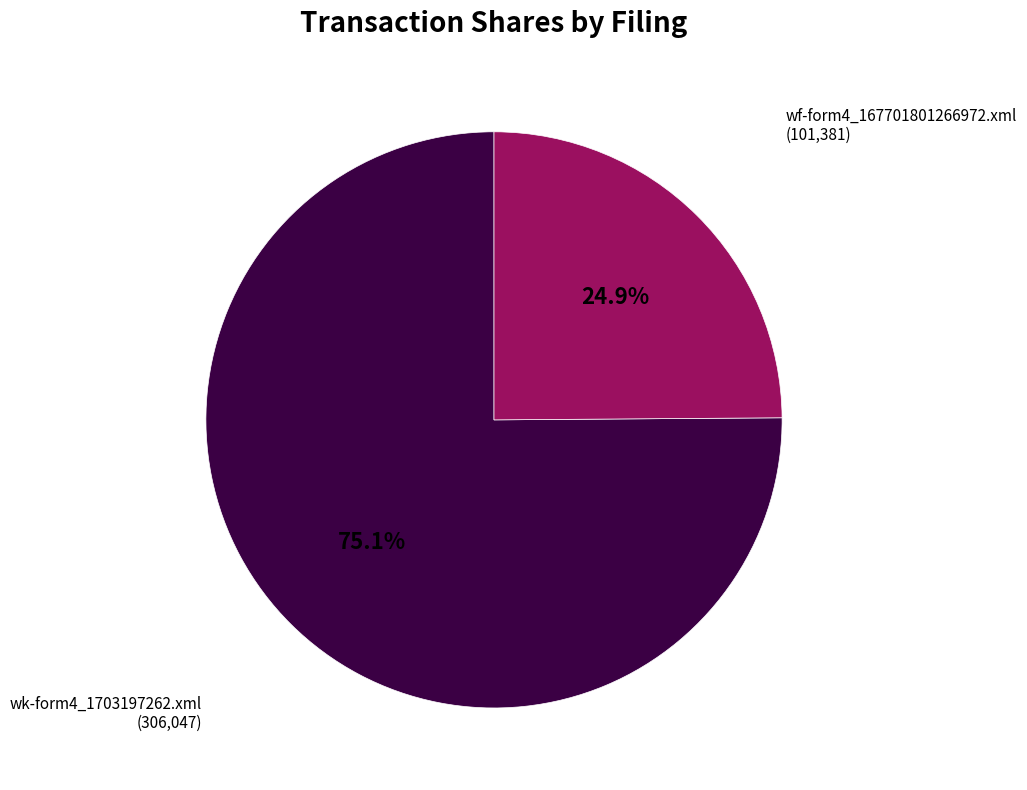

Rank the categories by value from highest to lowest.

wk-form4_1703197262.xml, wf-form4_167701801266972.xml